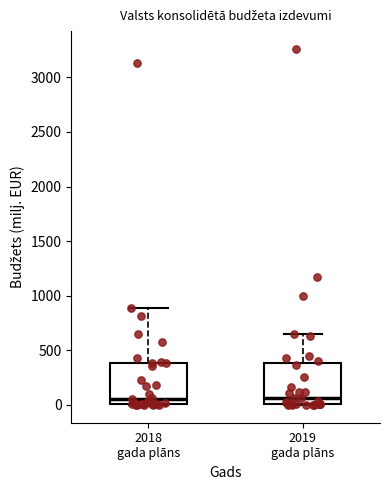

Reading left to right, transcribe this box plot: for each box, give where its median line is, the range the box spans, and where its two whiskers end, as read against the y-axis. The values are not printed on the chart, so give them approximately, as read against the axis.

2018 gada plāns: median 50, box 0 to 400, whiskers 0 to 900
2019 gada plāns: median 50, box 0 to 400, whiskers 0 to 650